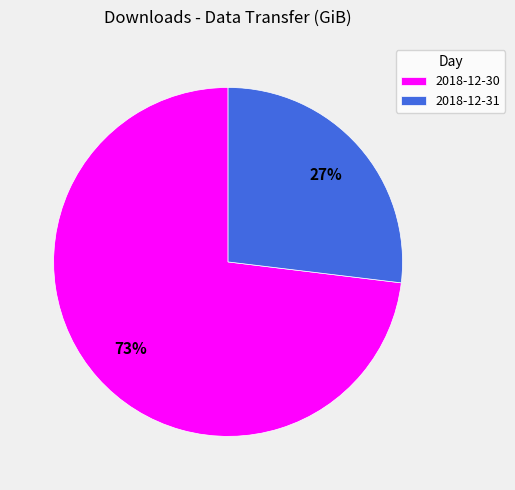

Is there a majority slice in this chart?

Yes